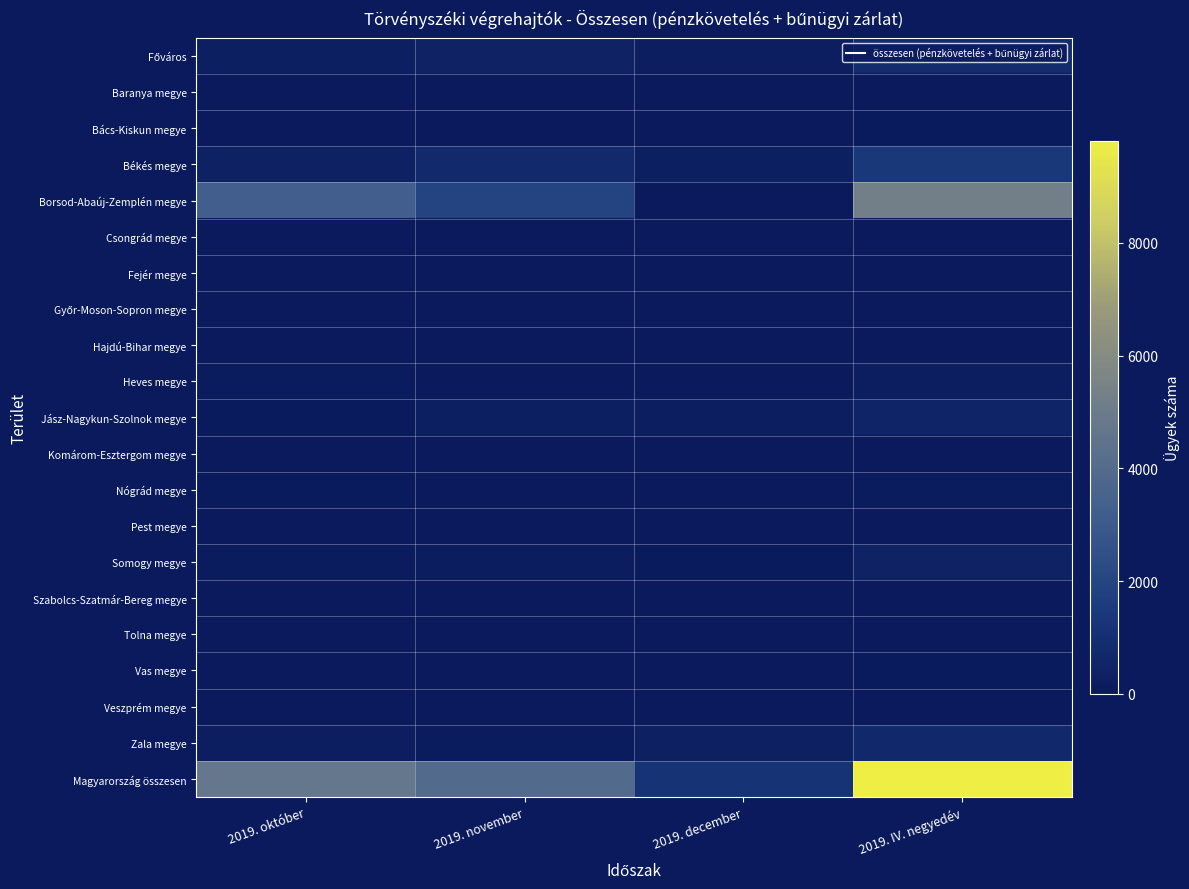

Which series has the widest spread of values?

Magyarország összesen